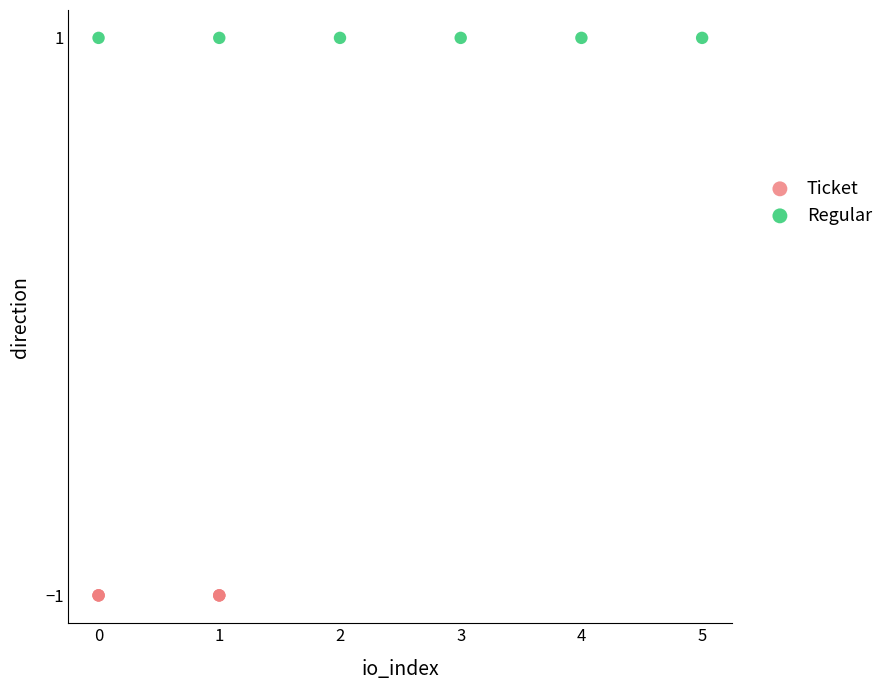

Which series reaches the maximum Y coordinate?

Regular